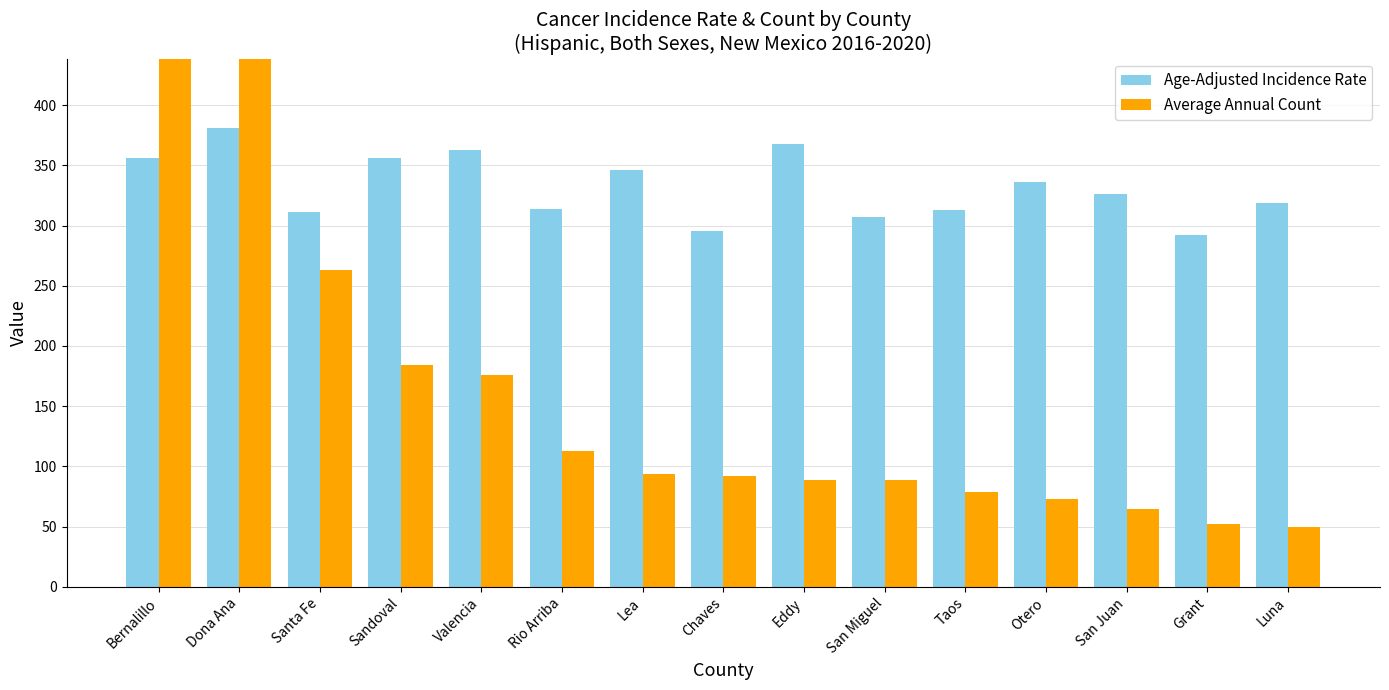

How many values in the Average Annual Count series exceed 92?

7